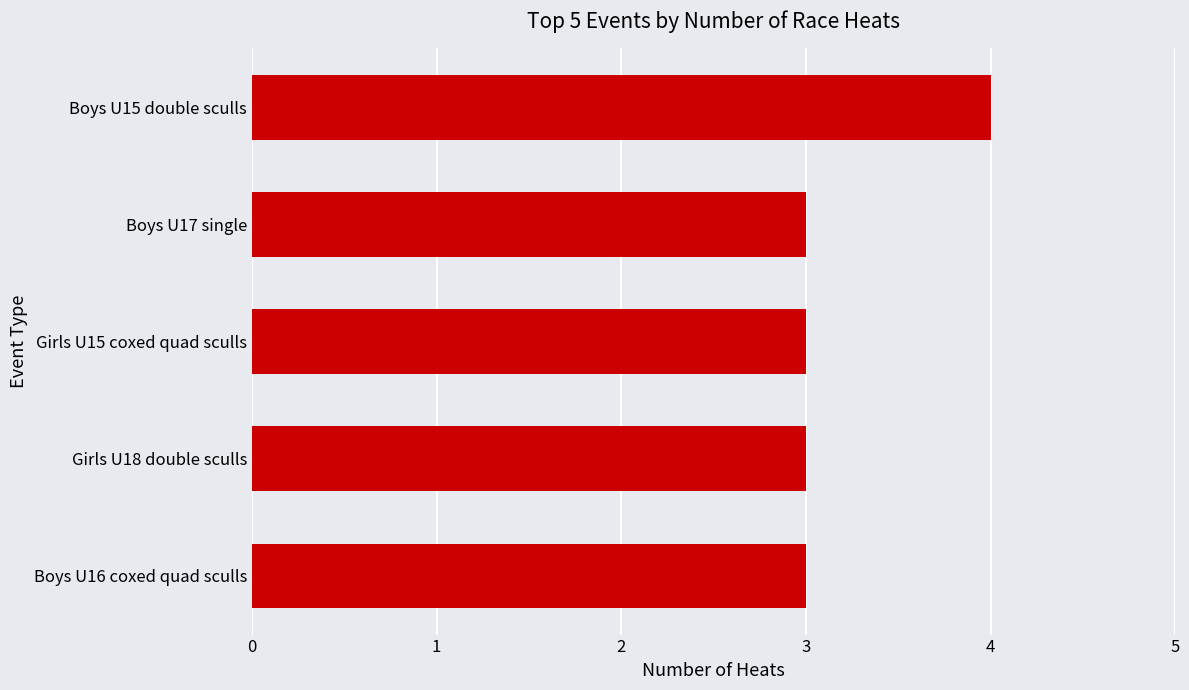

Reading top to bottom, list all the values displayed in this chart.

4	3	3	3	3